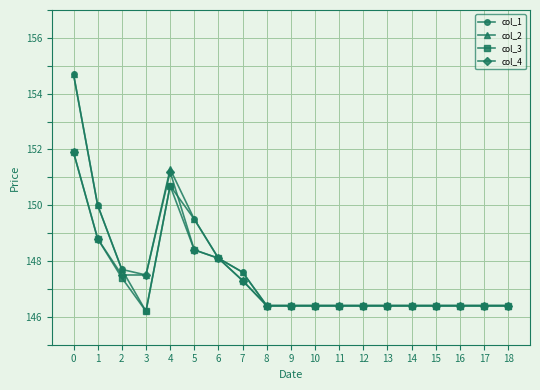

Is this an area chart (filled region under the line)?

No